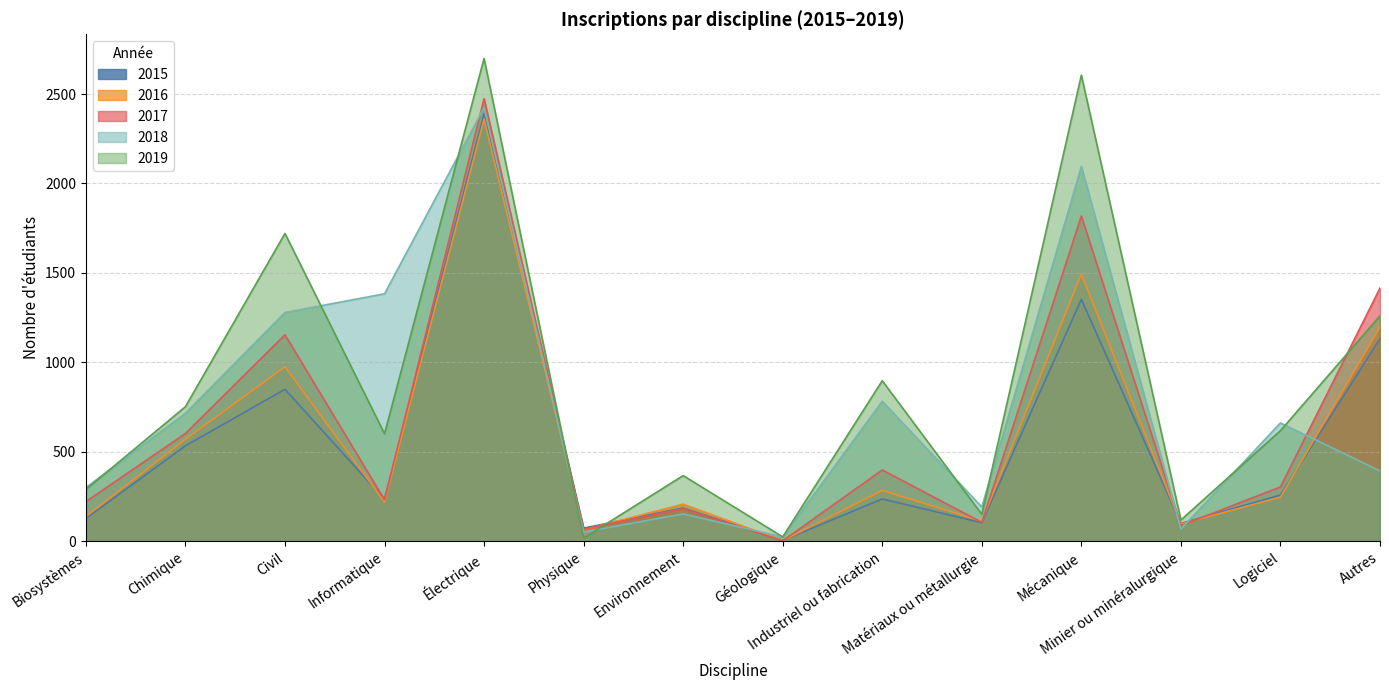

Between Électrique and Mécanique, which series saw the biggest shift?

2015